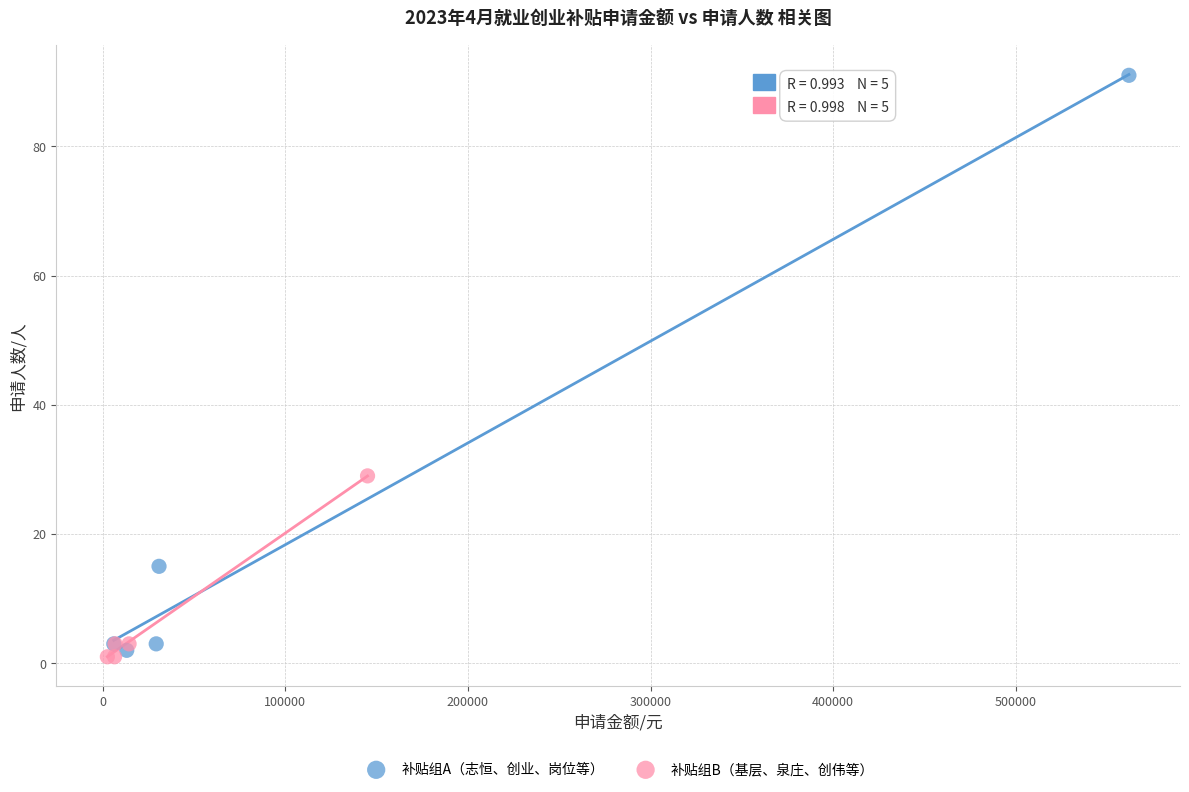

Which series reaches the maximum Y coordinate?

补贴组A（志恒、创业、岗位等）